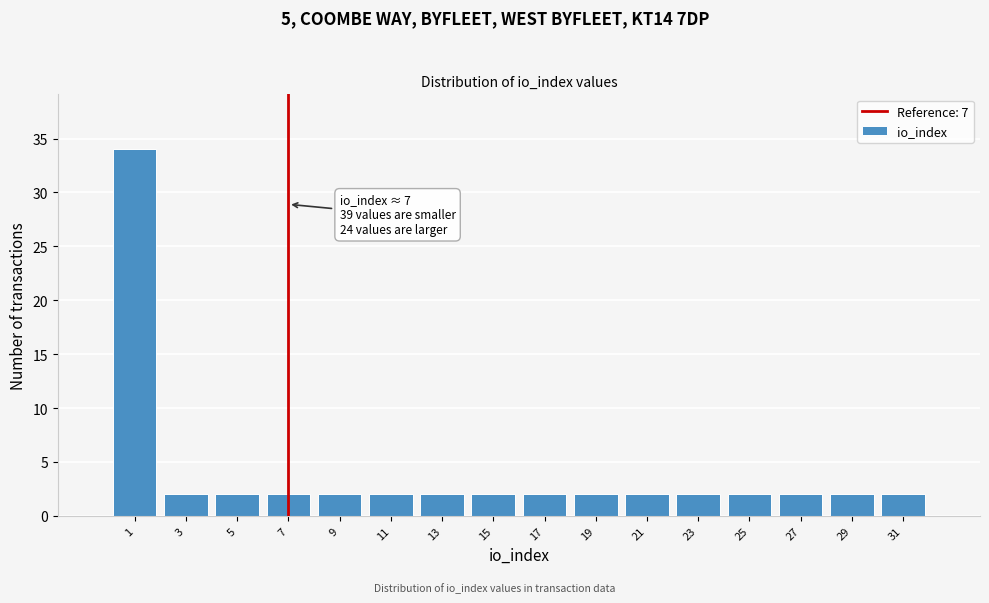

Which range on the x-axis has the tallest bar?

0 to 2